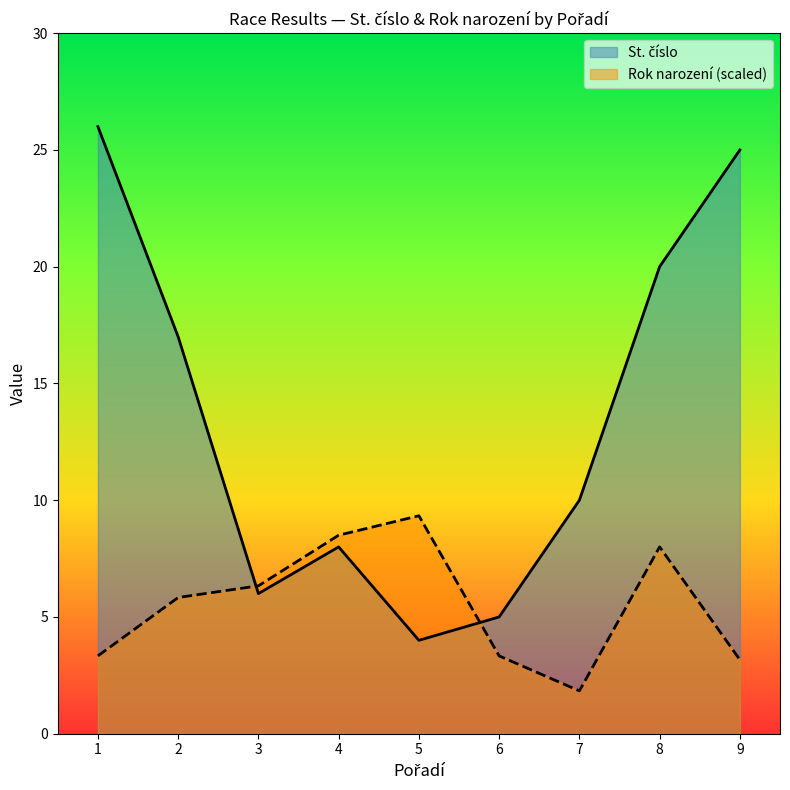

The value of St. číslo at 1 is 18.0. True or false?

False